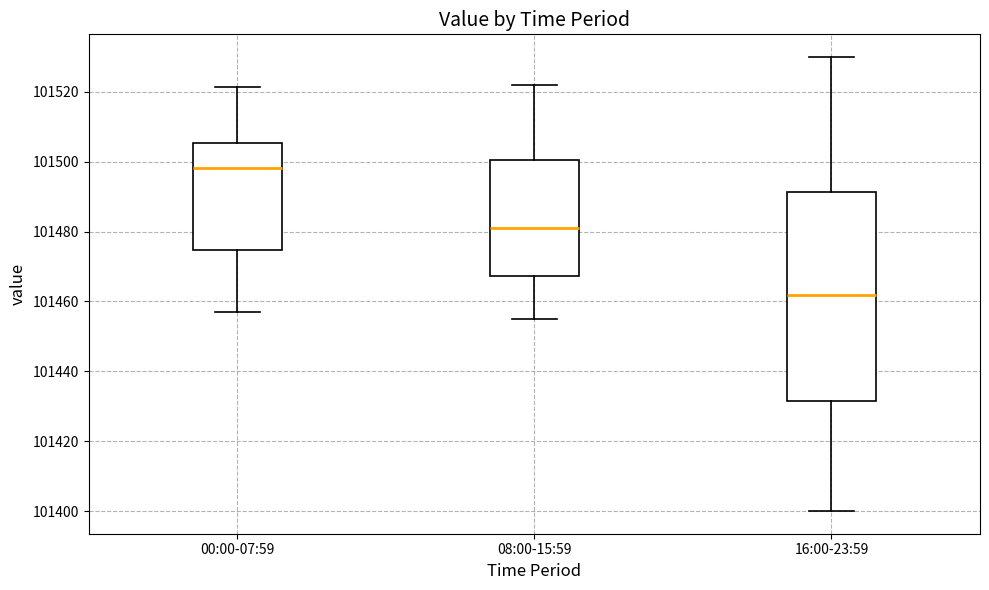

Reading left to right, transcribe this box plot: for each box, give where its median line is, the range the box spans, and where its two whiskers end, as read against the y-axis. The values are not printed on the chart, so give them approximately, as read against the axis.

00:00-07:59: median 101498, box 101474 to 101506, whiskers 101456 to 101522
08:00-15:59: median 101482, box 101468 to 101500, whiskers 101456 to 101522
16:00-23:59: median 101462, box 101432 to 101492, whiskers 101400 to 101530